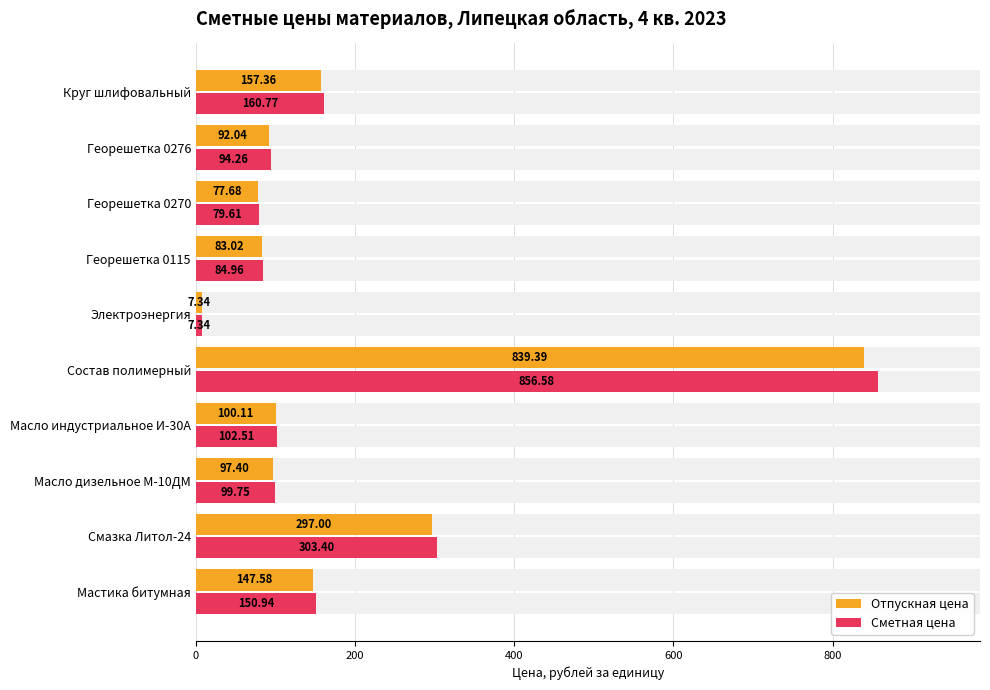

Between Мастика битумная and Масло индустриальное И-30А, which series saw the biggest shift?

Сметная цена